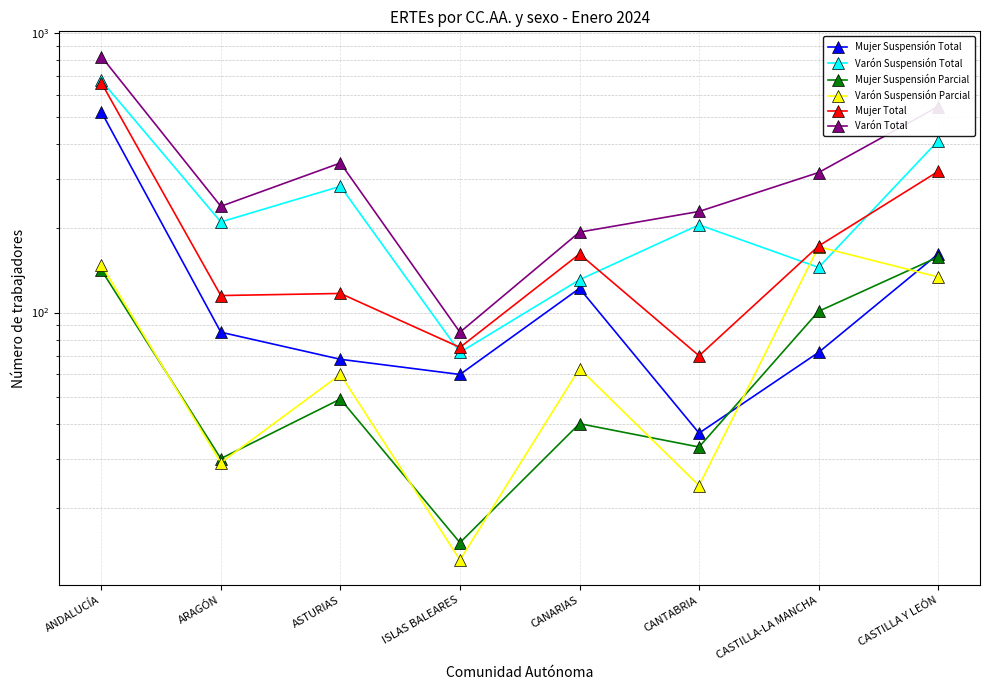

True or false: Varón Total has a value of 194 at CANARIAS.

True